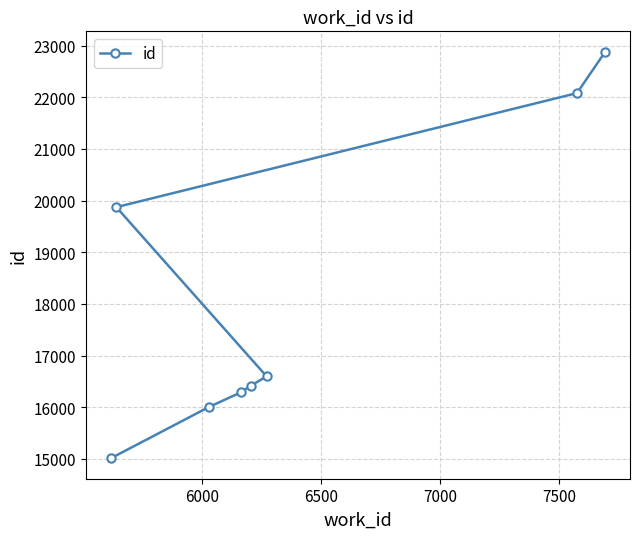

What is the value of the 8th point from the left?

22881